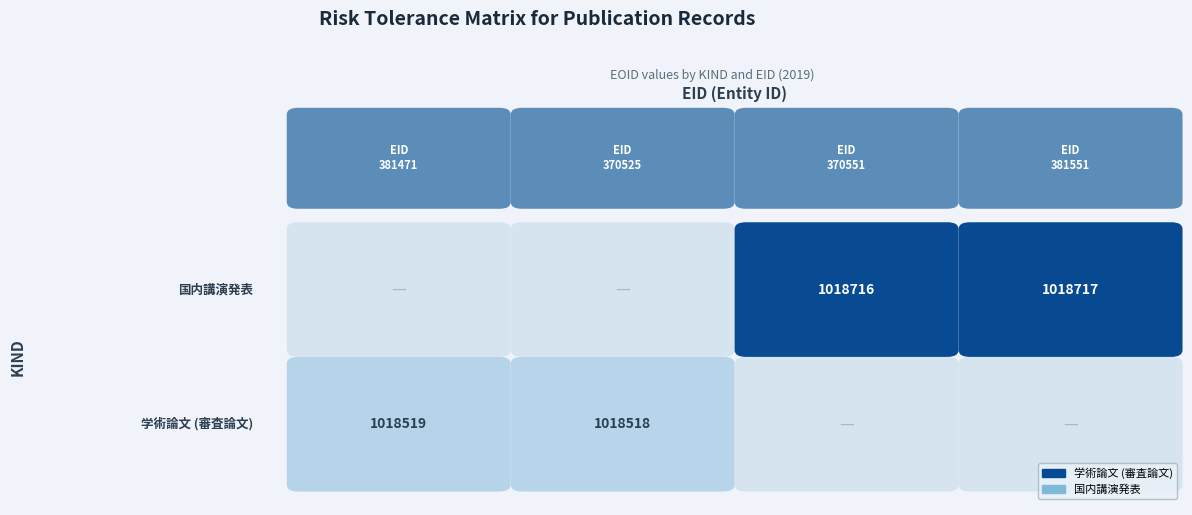

Reading left to right, transcribe all the data shown in this chart.

学術論文 (審査論文): 0=1018519	1=1018518
国内講演発表: 0=1018716	1=1018717